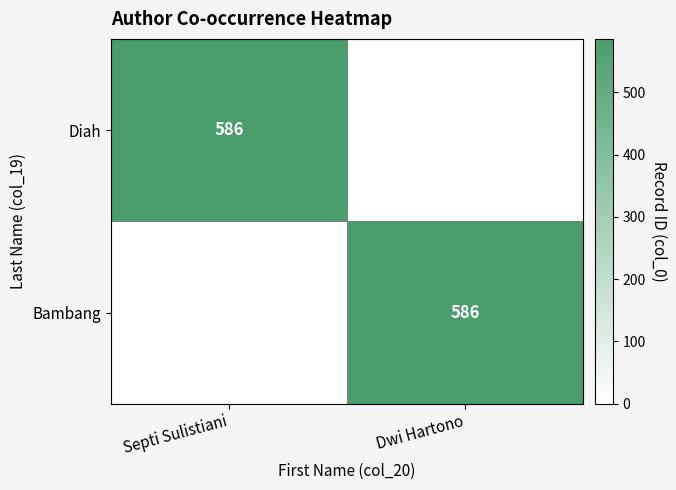

Is it true that Diah equals 1028 at Septi Sulistiani?

False